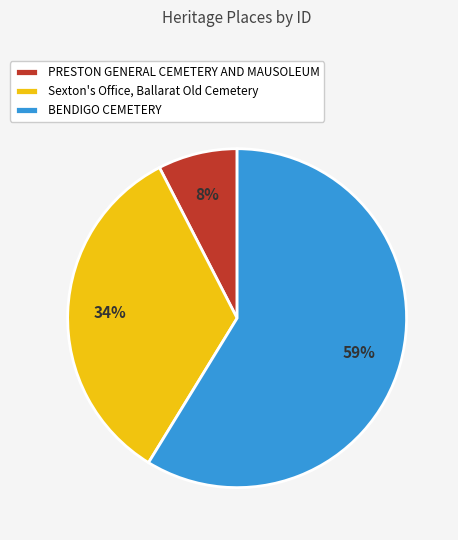

Does BENDIGO CEMETERY account for over 50% of the chart?

Yes